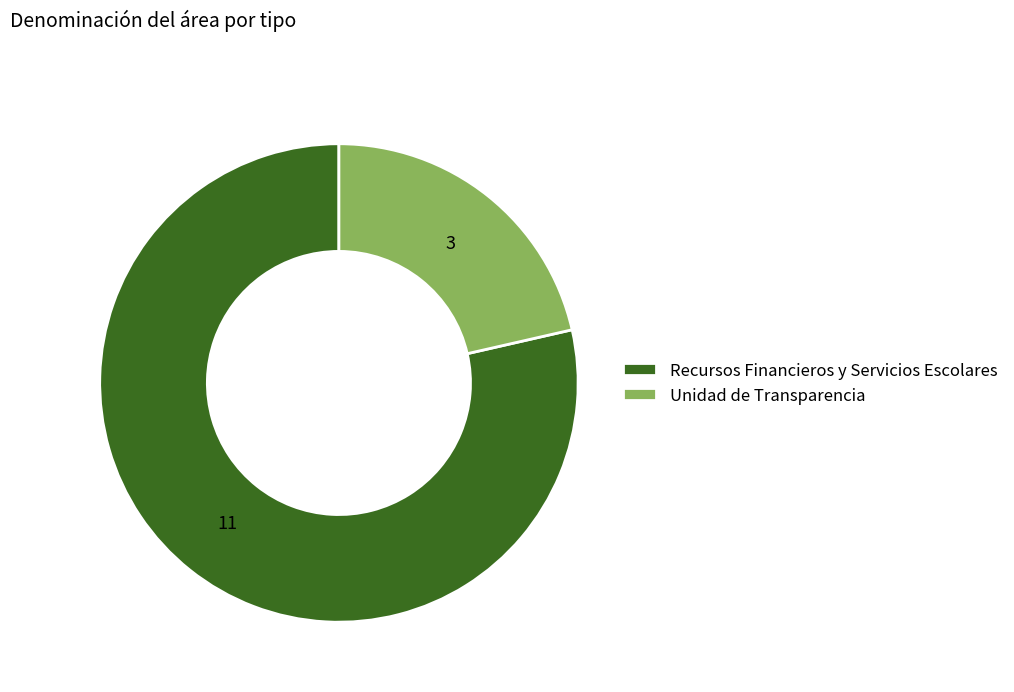

The Recursos Financieros y Servicios Escolares slice represents 79% of the pie. True or false?

True